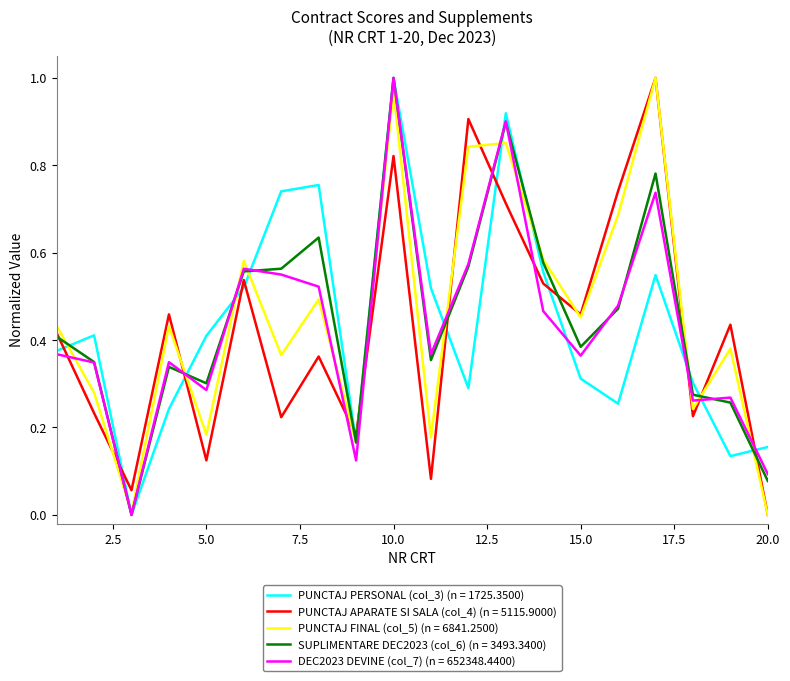

Which series ends up on top after the final intersection of DEC2023 DEVINE (col_7) (n = 652348.4400) and PUNCTAJ APARATE SI SALA (col_4) (n = 5115.9000)?

DEC2023 DEVINE (col_7) (n = 652348.4400)